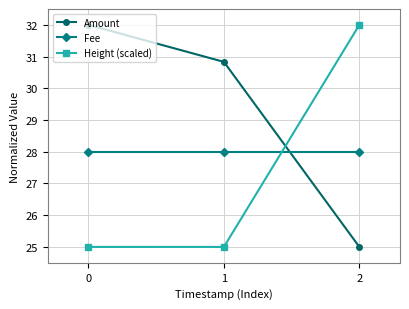

What is the highest value of the Height (scaled) series?

32.0